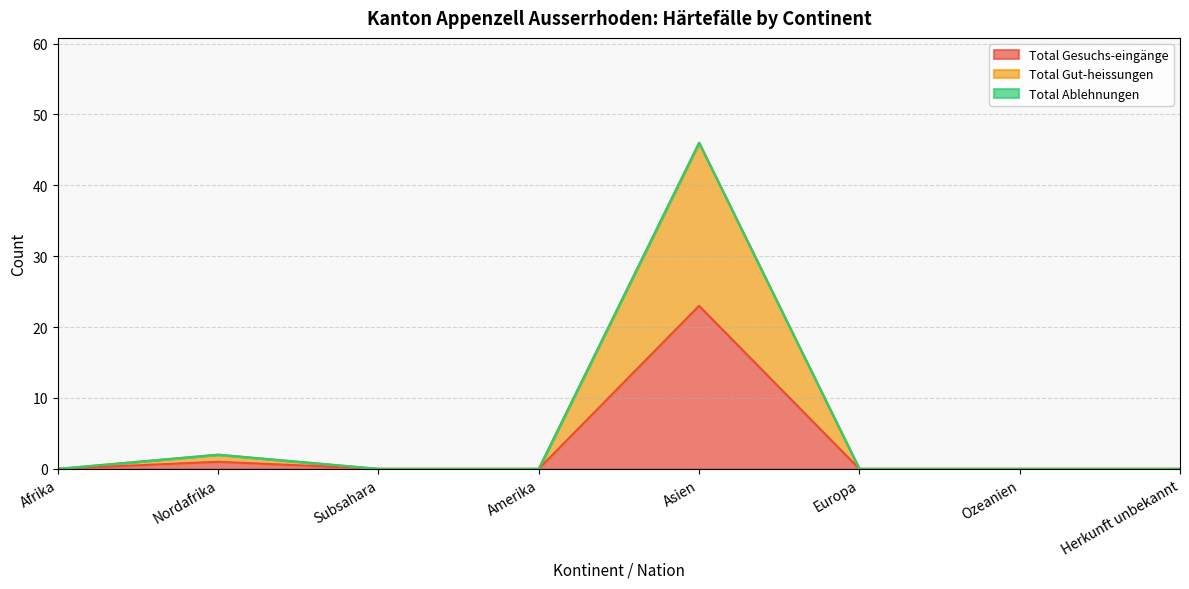

True or false: Total Gesuchs-eingänge and Total Gut-heissungen intersect in this chart.

False